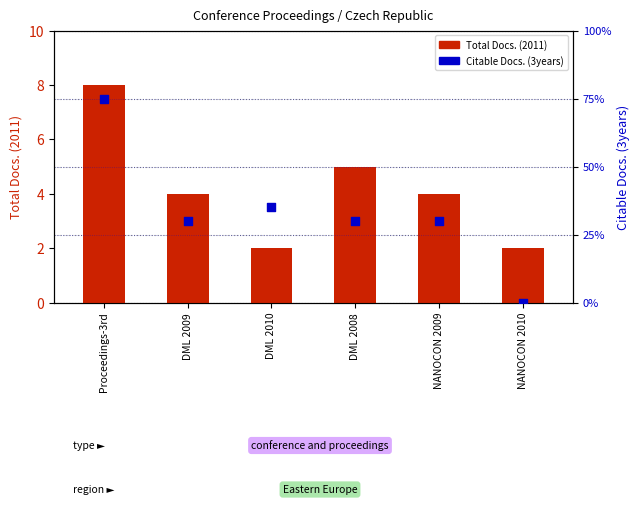

What is the total value across all series at NANOCON 2009?

10